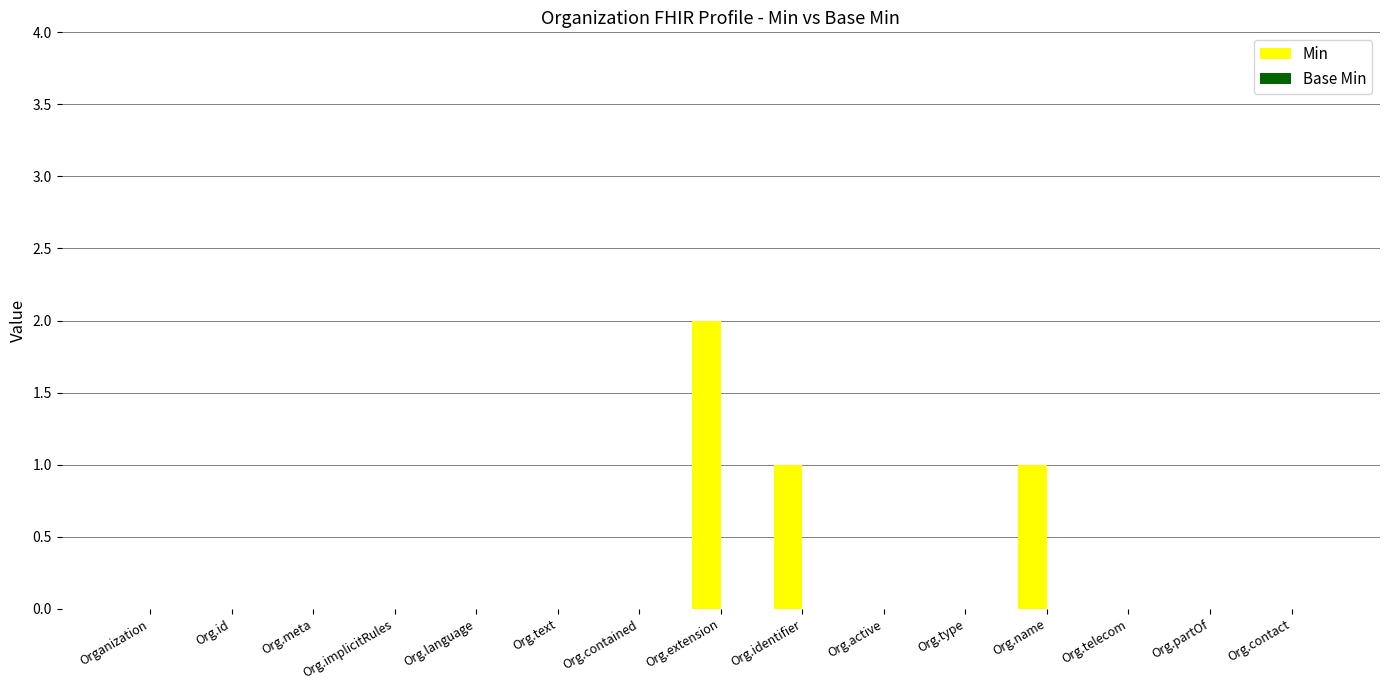

What is the sum of all values?

4